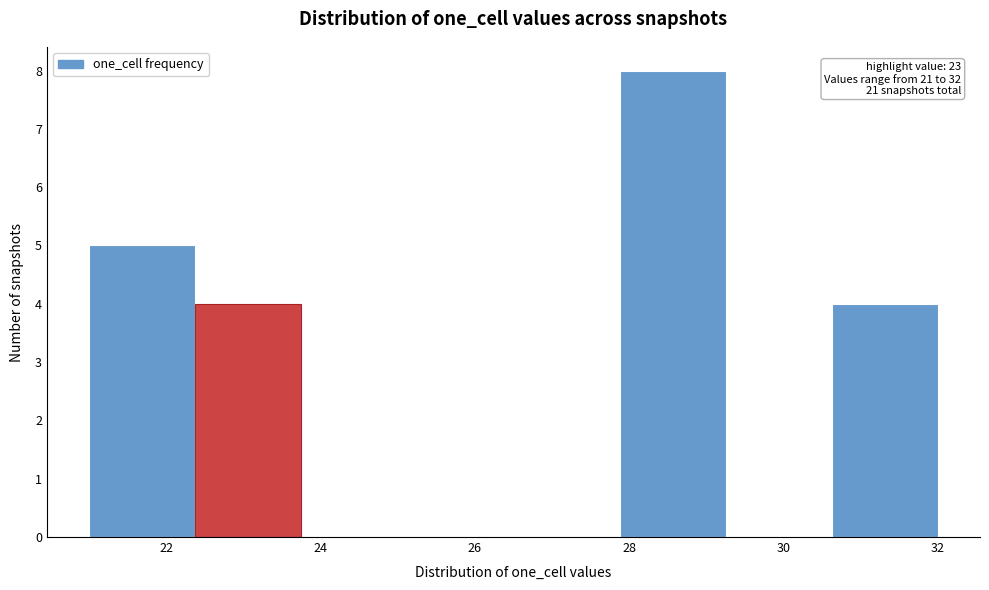

Which range on the x-axis has the tallest bar?

27.8 to 29.2